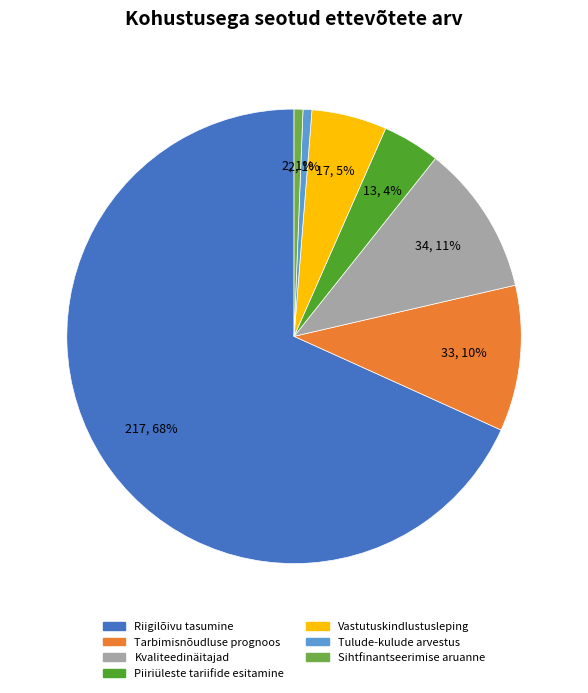

Count the number of slices in the pie.

7